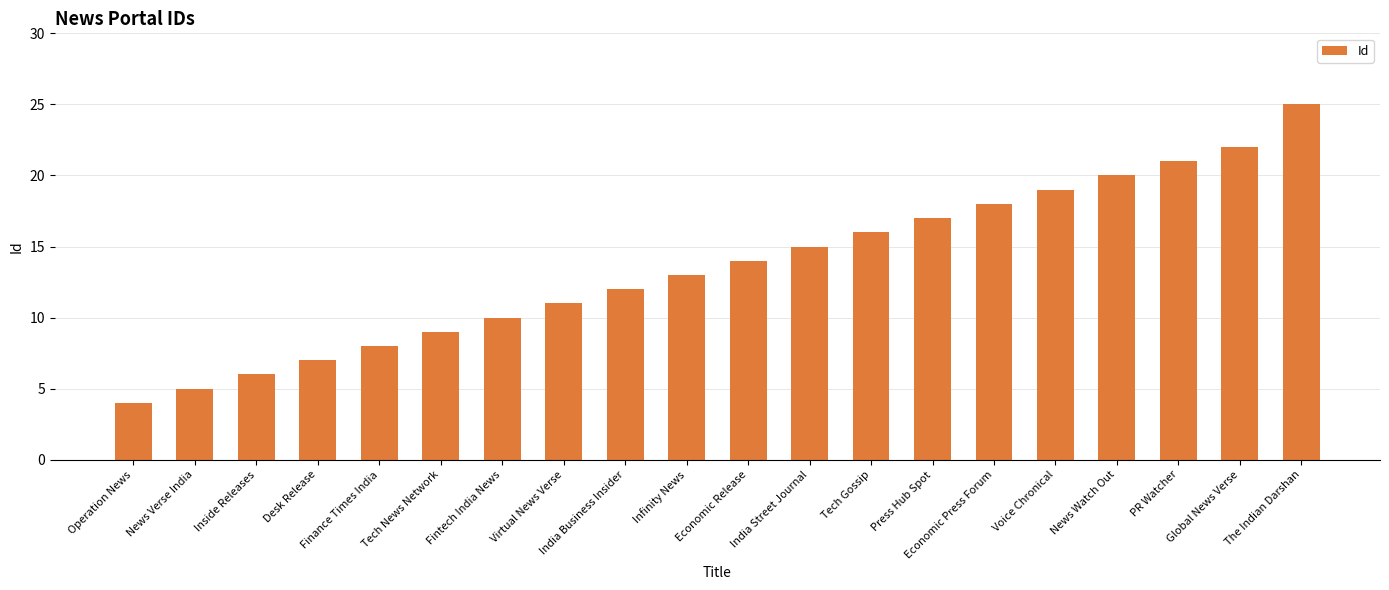

What is the label of the 11th bar from the left?

Economic Release